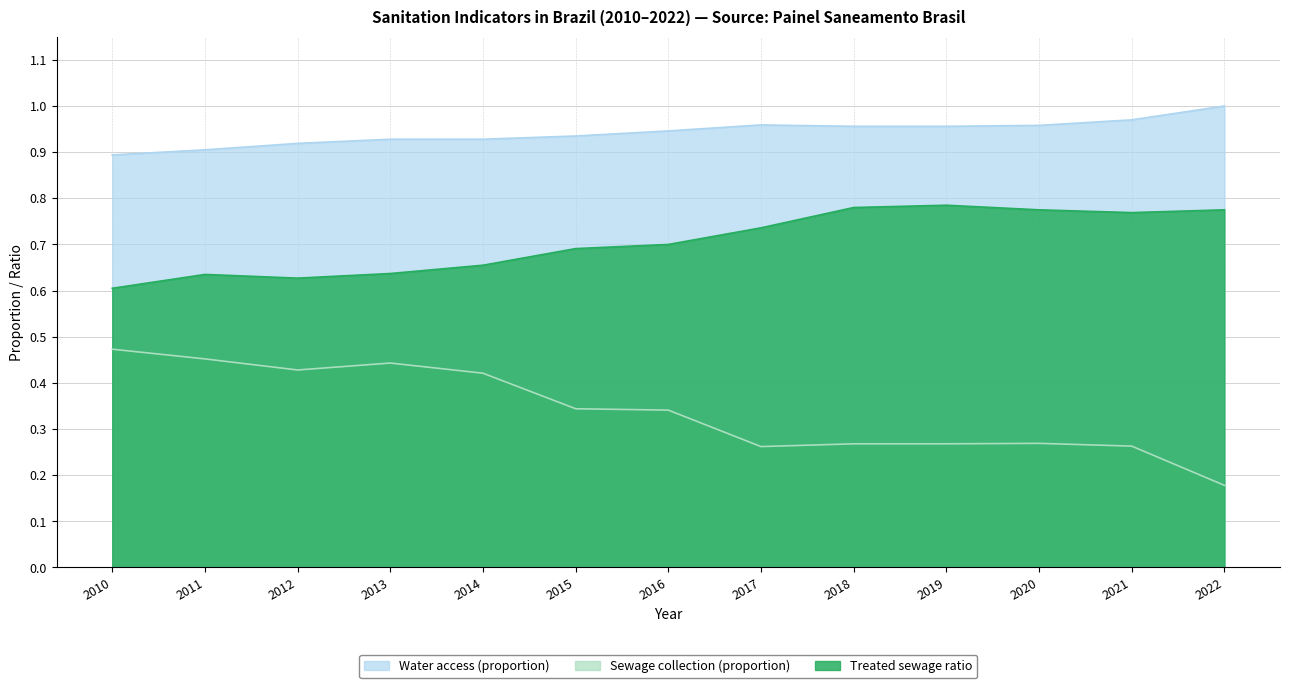

True or false: Water access (proportion) and Sewage collection (proportion) cross at least once.

False